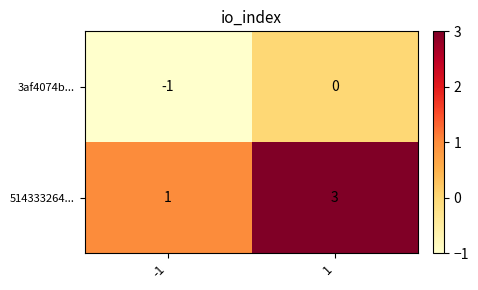

Which series changed the most between -1 and 1?

514333264...